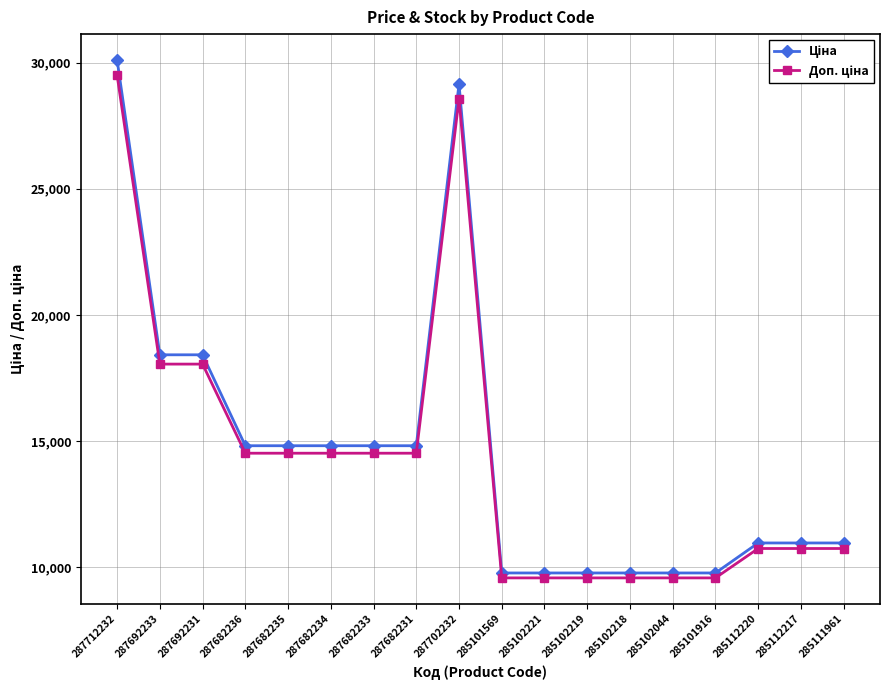

How many data points does each series have?

18